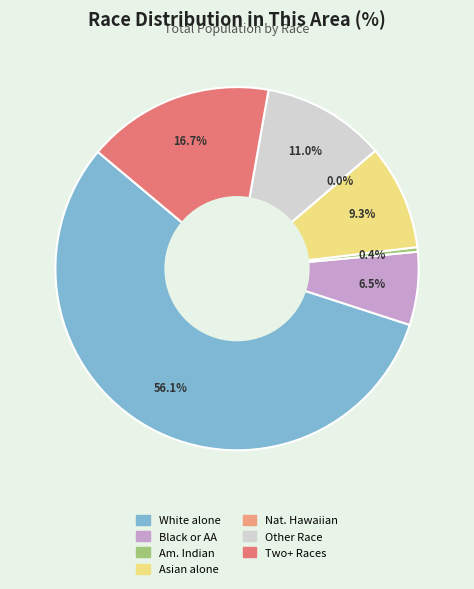

To the nearest percent, what is the combined percentage of Some Other Race alone and White alone?

67%